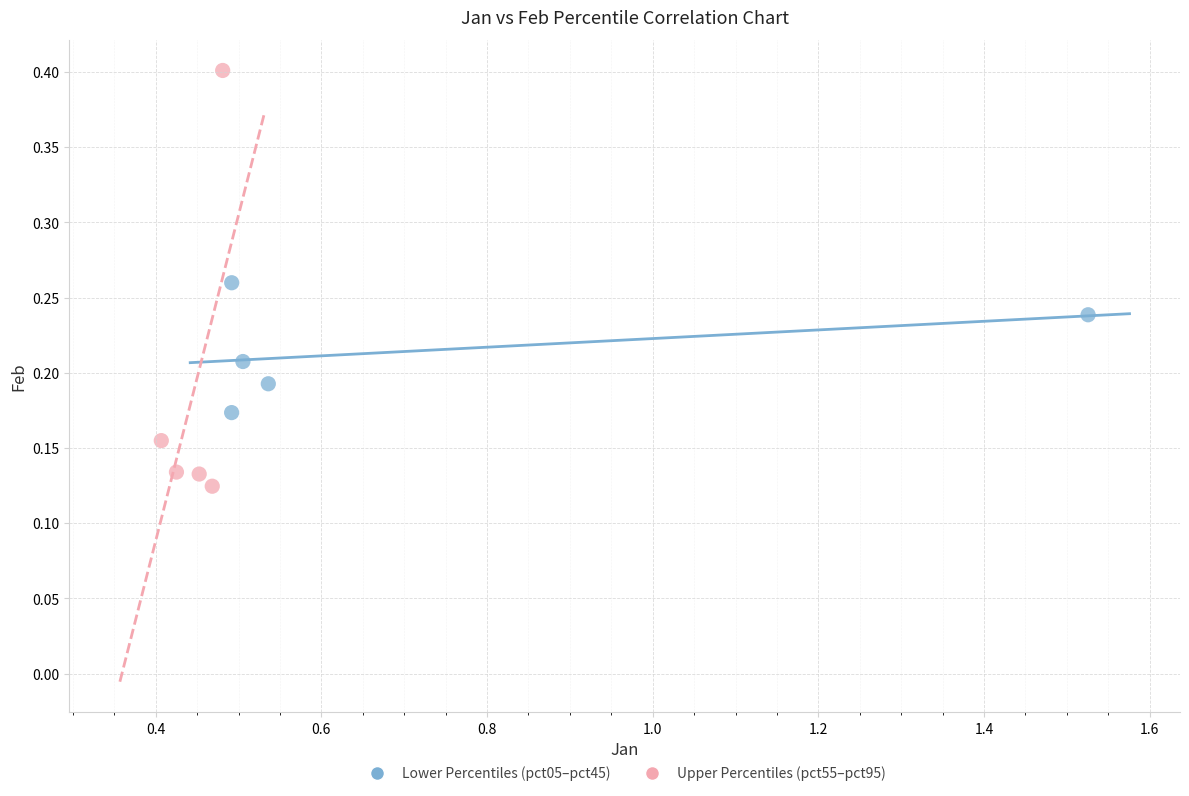

Which series contains the lowest Y value?

Upper Percentiles (pct55–pct95)